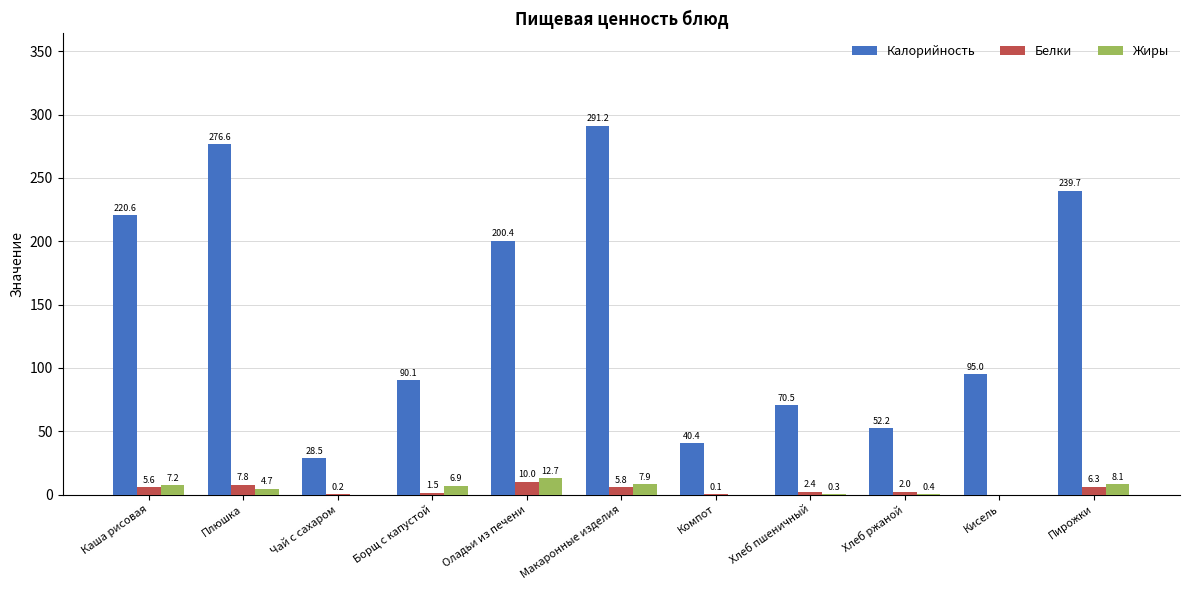

What is the highest value of the Жиры series?

12.7